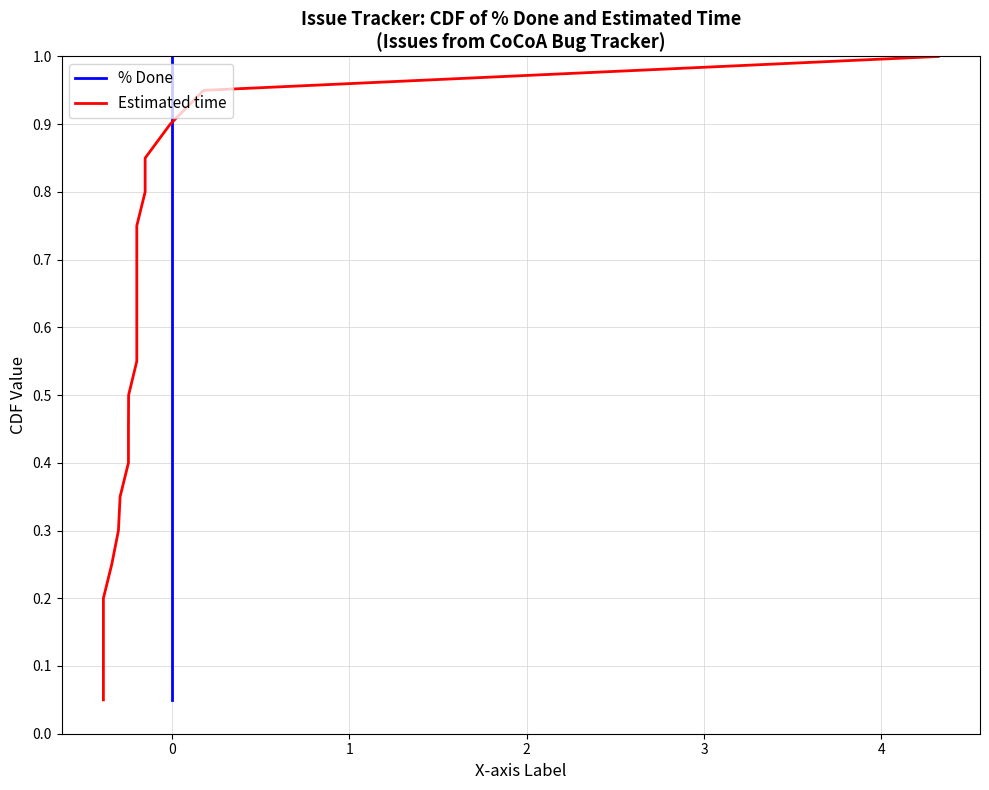

At how many categories does at least one series exceed 0?

20